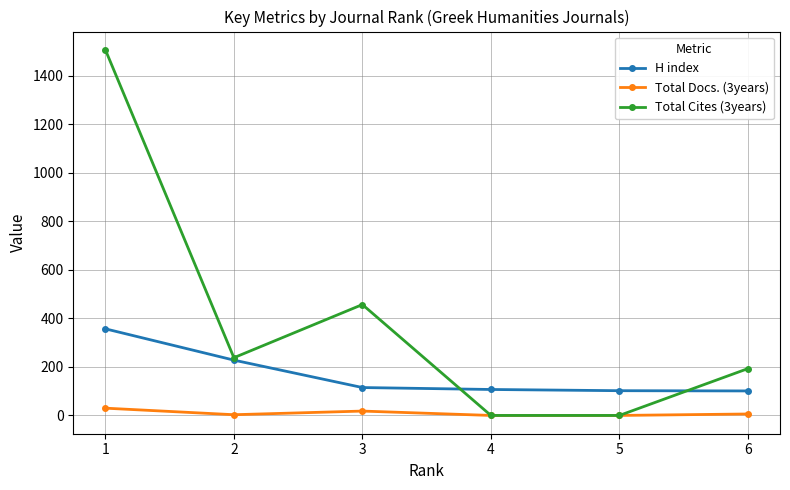

List the series in order of their overall mean, lowest first.

Total Docs. (3years), H index, Total Cites (3years)